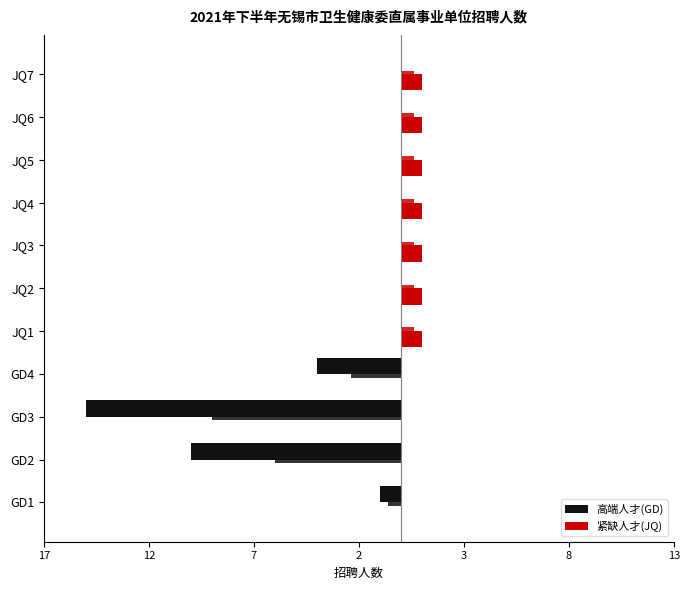

How many bars are there in total?

22